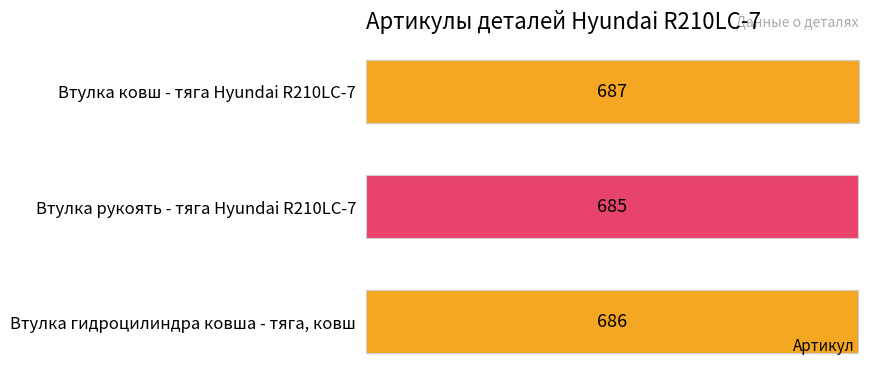

What is the change in value from Втулка рукоять - тяга Hyundai R210LC-7 to Втулка гидроцилиндра ковша - тяга, ковш?

+1